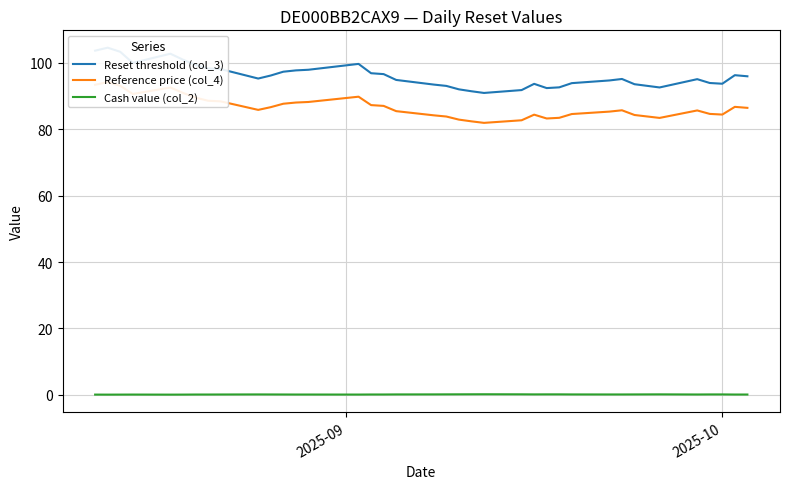

At which category does the chart reach its minimum across all series?

2025-10